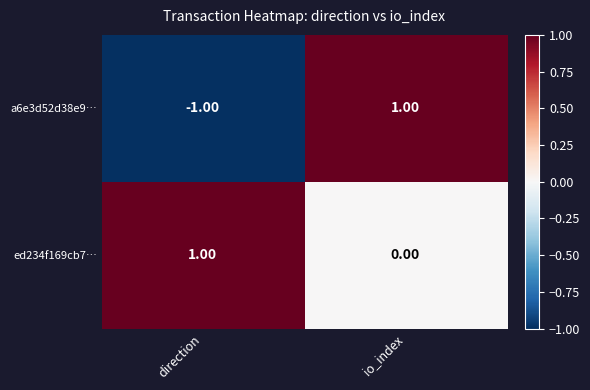

List the labels in order of ed234f169cb7… value, smallest first.

io_index, direction